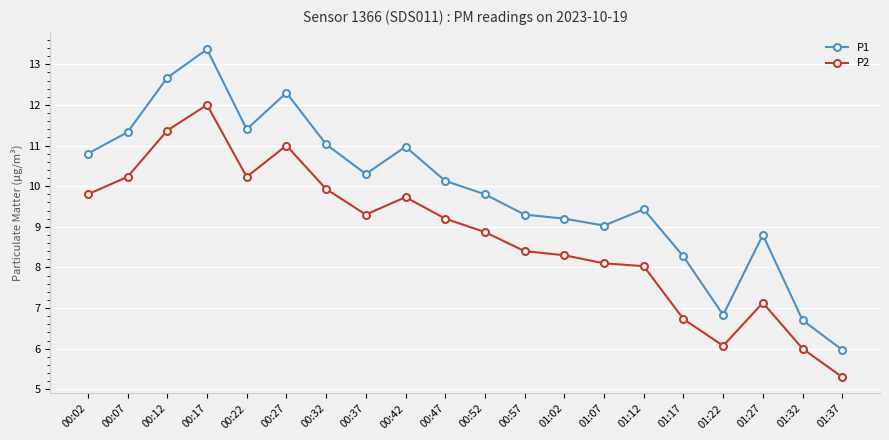

True or false: P2 and P1 cross at least once.

False